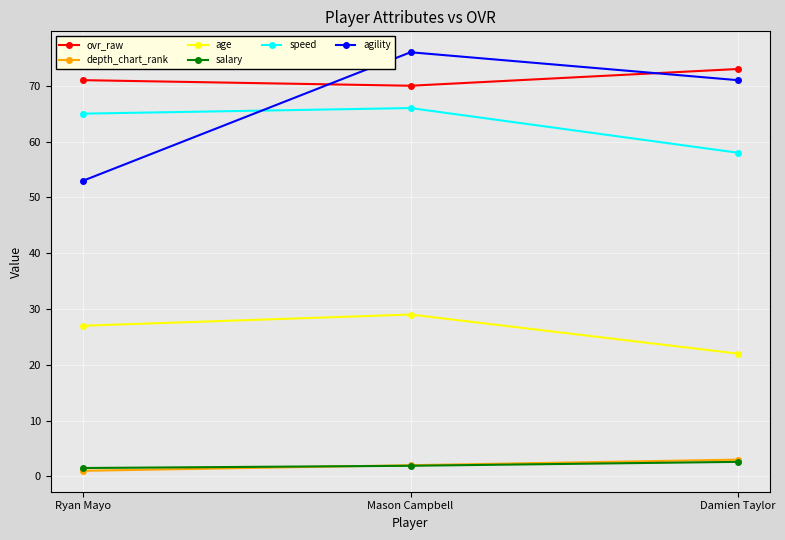

Reading left to right, extract all data points from this chart.

ovr_raw: Ryan Mayo=71.0	Mason Campbell=70.0	Damien Taylor=73.0
depth_chart_rank: Ryan Mayo=1.0	Mason Campbell=2.0	Damien Taylor=3.0
age: Ryan Mayo=27.0	Mason Campbell=29.0	Damien Taylor=22.0
salary: Ryan Mayo=1.5	Mason Campbell=1.9	Damien Taylor=2.6
speed: Ryan Mayo=65.0	Mason Campbell=66.0	Damien Taylor=58.0
agility: Ryan Mayo=53.0	Mason Campbell=76.0	Damien Taylor=71.0